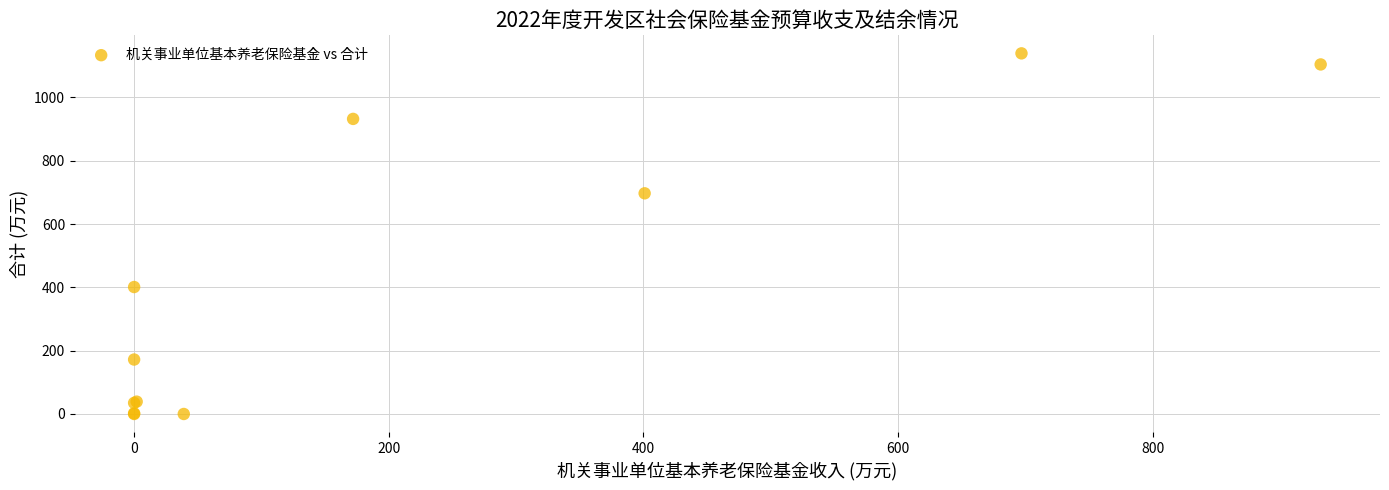

What Y value in the scatter plot is closest to 569?

697